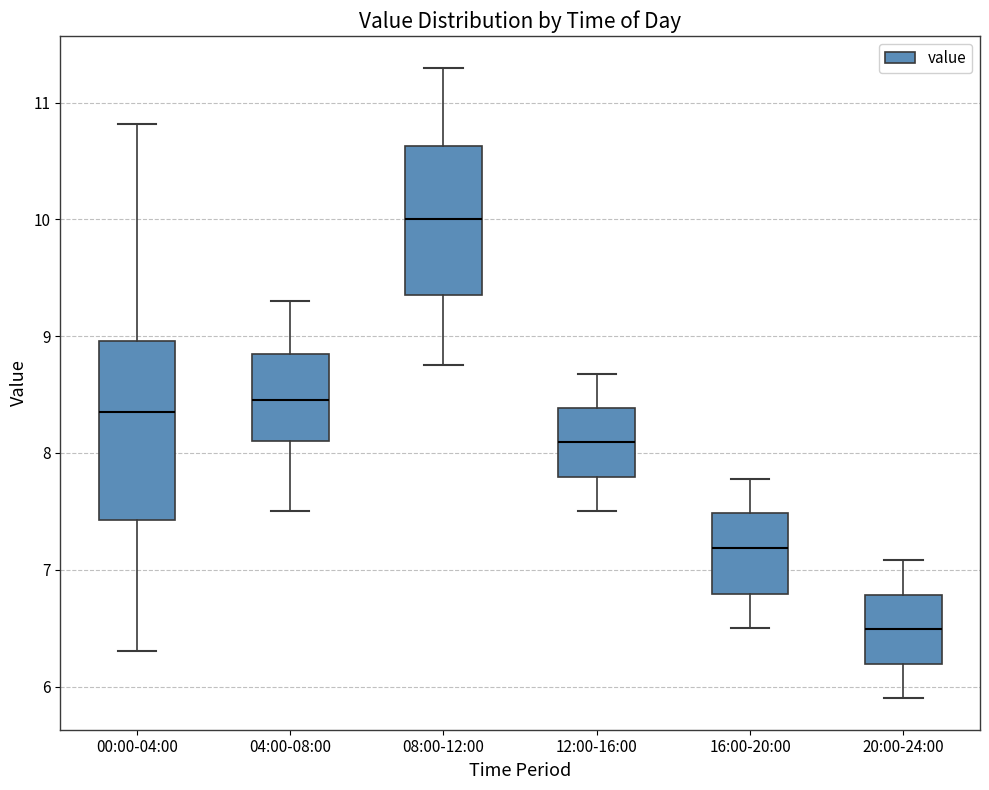

Reading left to right, read every box against the y-axis: the position of its median line, the range the box covers, and the ends of its whiskers. The values are not printed on the chart, so give them approximately, as read against the axis.

00:00-04:00: median 8.4, box 7.4 to 9.0, whiskers 6.3 to 10.8
04:00-08:00: median 8.5, box 8.1 to 8.9, whiskers 7.5 to 9.3
08:00-12:00: median 10.0, box 9.4 to 10.6, whiskers 8.8 to 11.3
12:00-16:00: median 8.1, box 7.8 to 8.4, whiskers 7.5 to 8.7
16:00-20:00: median 7.2, box 6.8 to 7.5, whiskers 6.5 to 7.8
20:00-24:00: median 6.5, box 6.2 to 6.8, whiskers 5.9 to 7.1